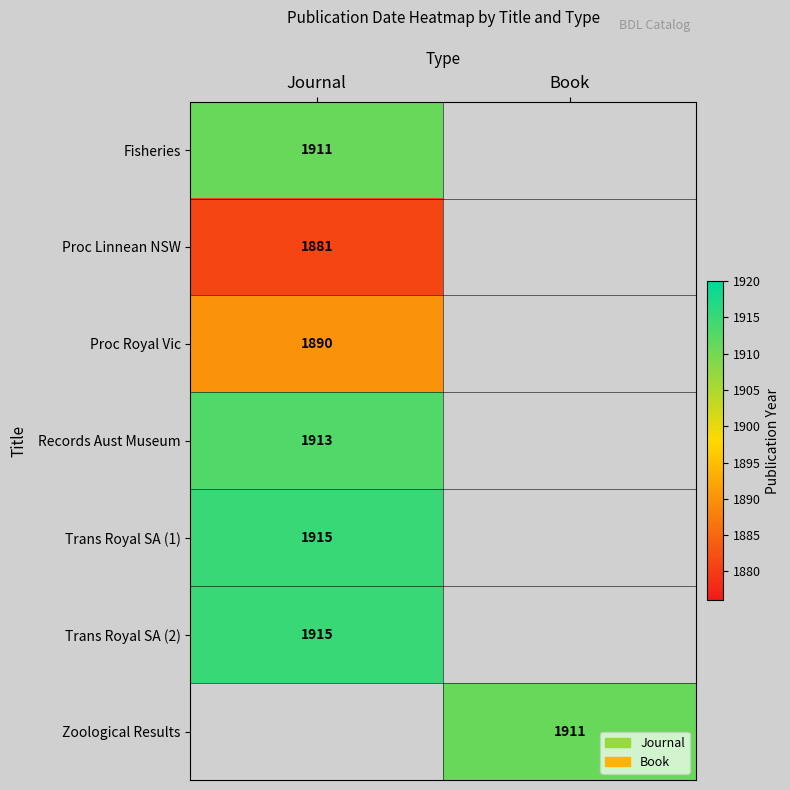

True or false: Trans Royal SA (1) has a value of 1915 at Journal.

True